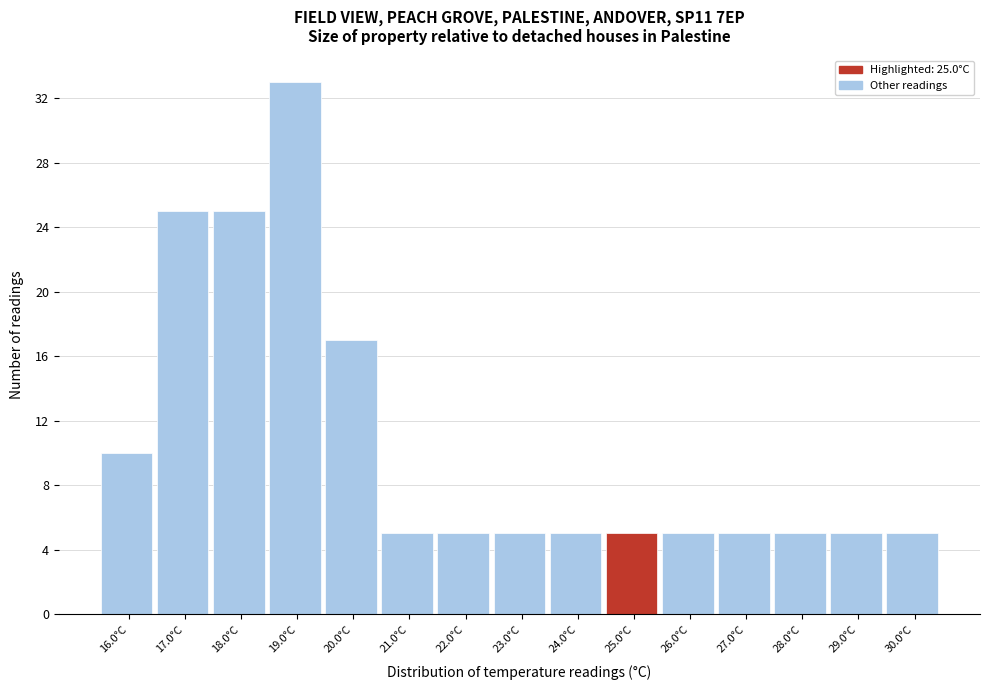

Reading left to right, extract all data points from this chart.

10	25	25	33	17	5	5	5	5	5	5	5	5	5	5